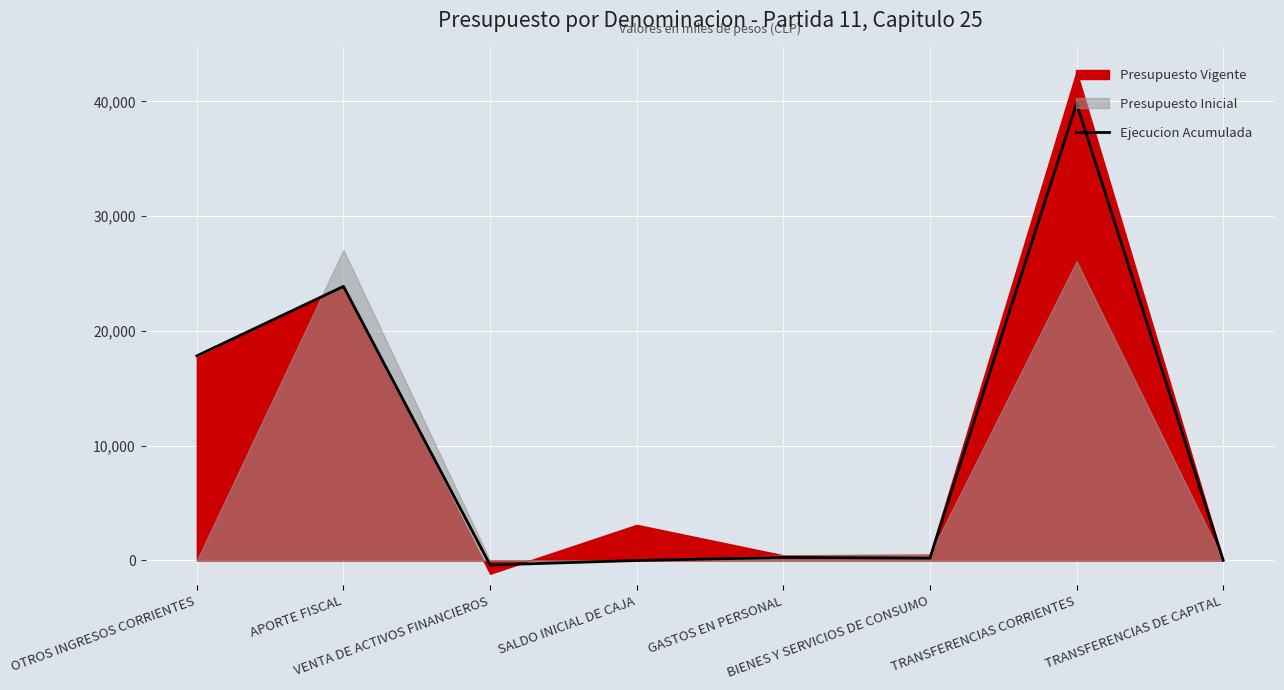

What is the ratio of the value at OTROS INGRESOS CORRIENTES to the value at BIENES Y SERVICIOS DE CONSUMO?

87.4